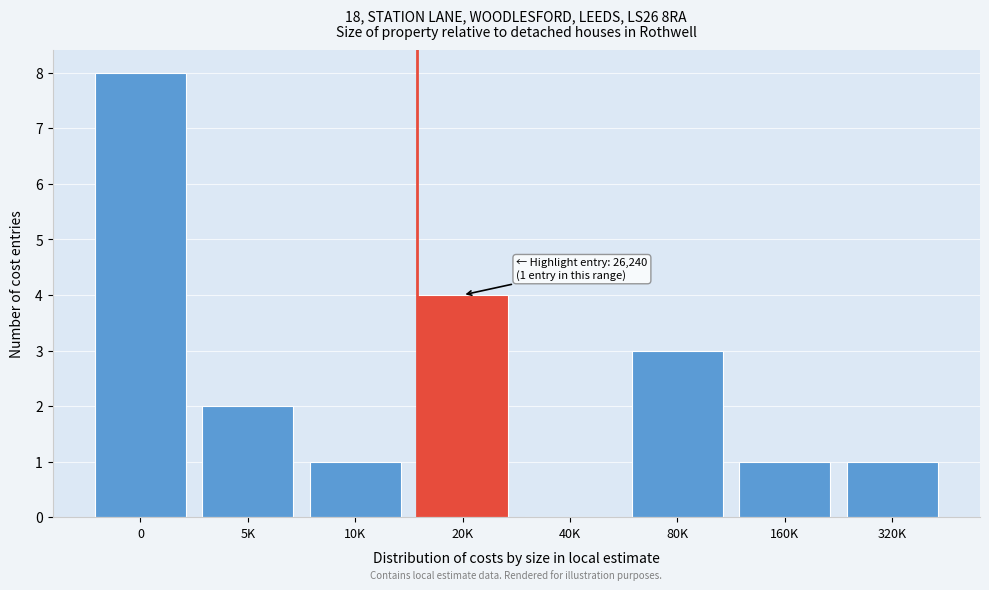

Reading left to right, transcribe all the data shown in this chart.

0=8	5K=2	10K=1	20K=4	40K=0	80K=3	160K=1	320K=1